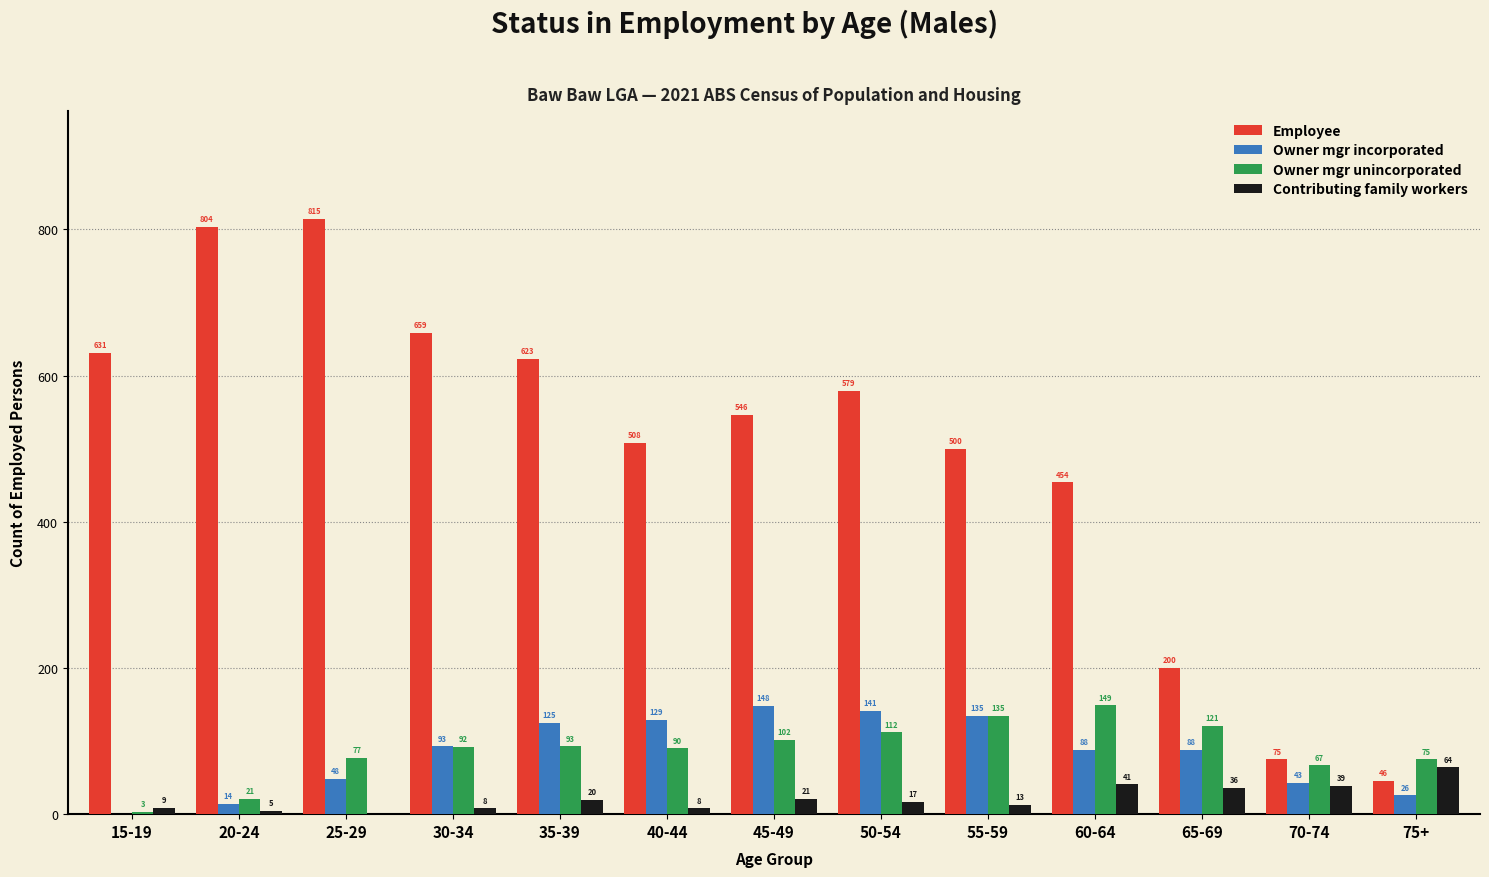

At which category is the sum across all series the highest?

25-29